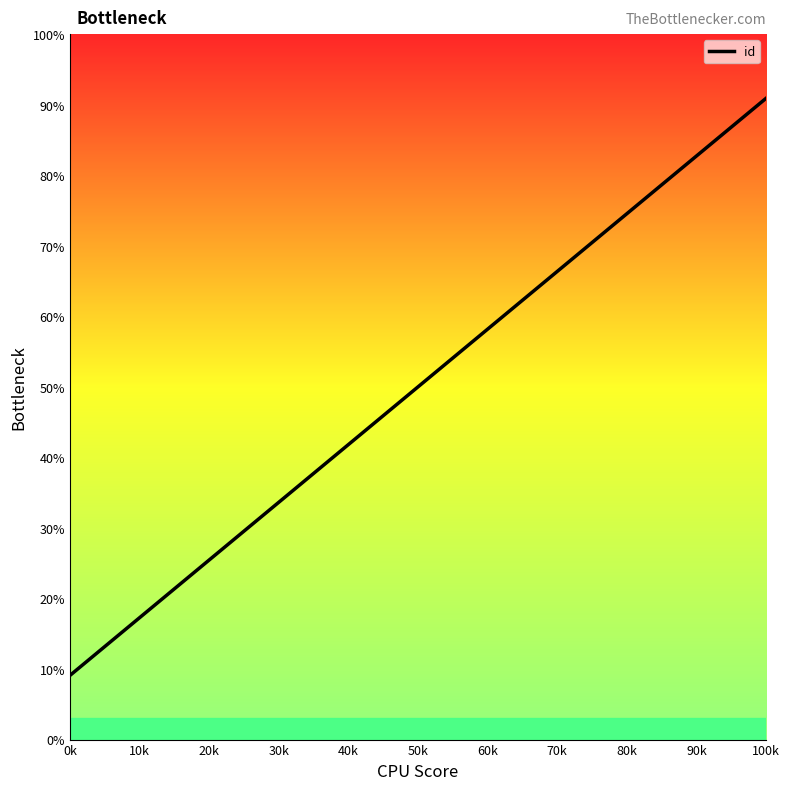

What is the minimum value shown in the chart?

9.1